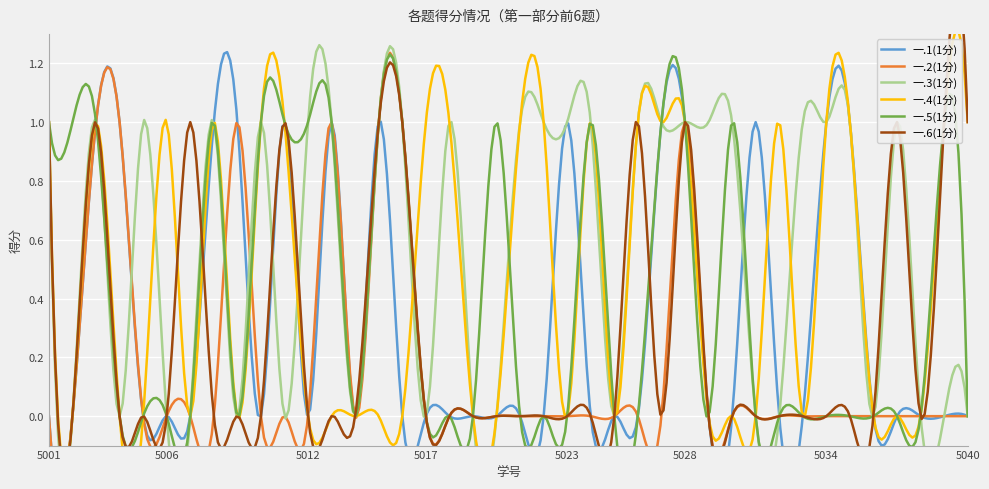

What is the sum of all 一.2(1分) values?

7